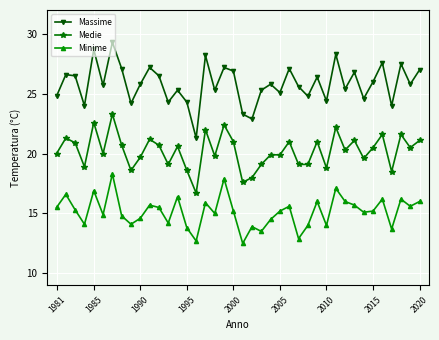

Rank the series by their average value, from lowest to highest.

Minime, Medie, Massime